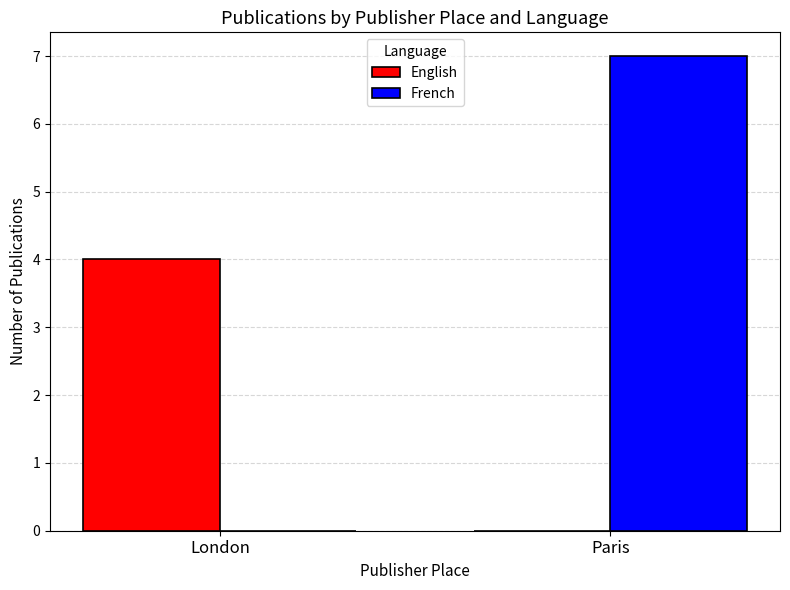

What is the maximum value shown in the chart?

7